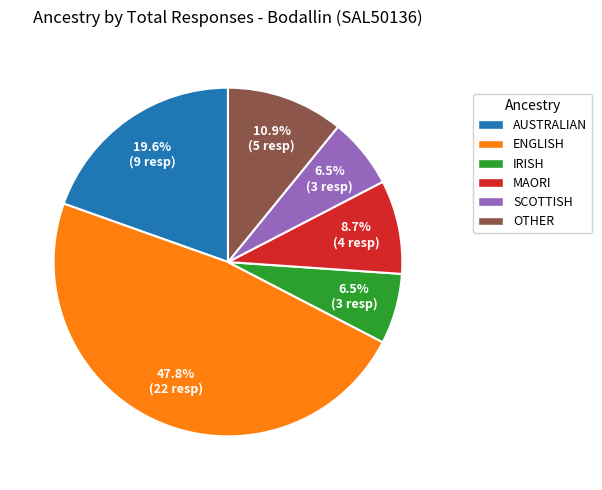

Approximately how many times larger is the value at IRISH compared to OTHER?

0.6